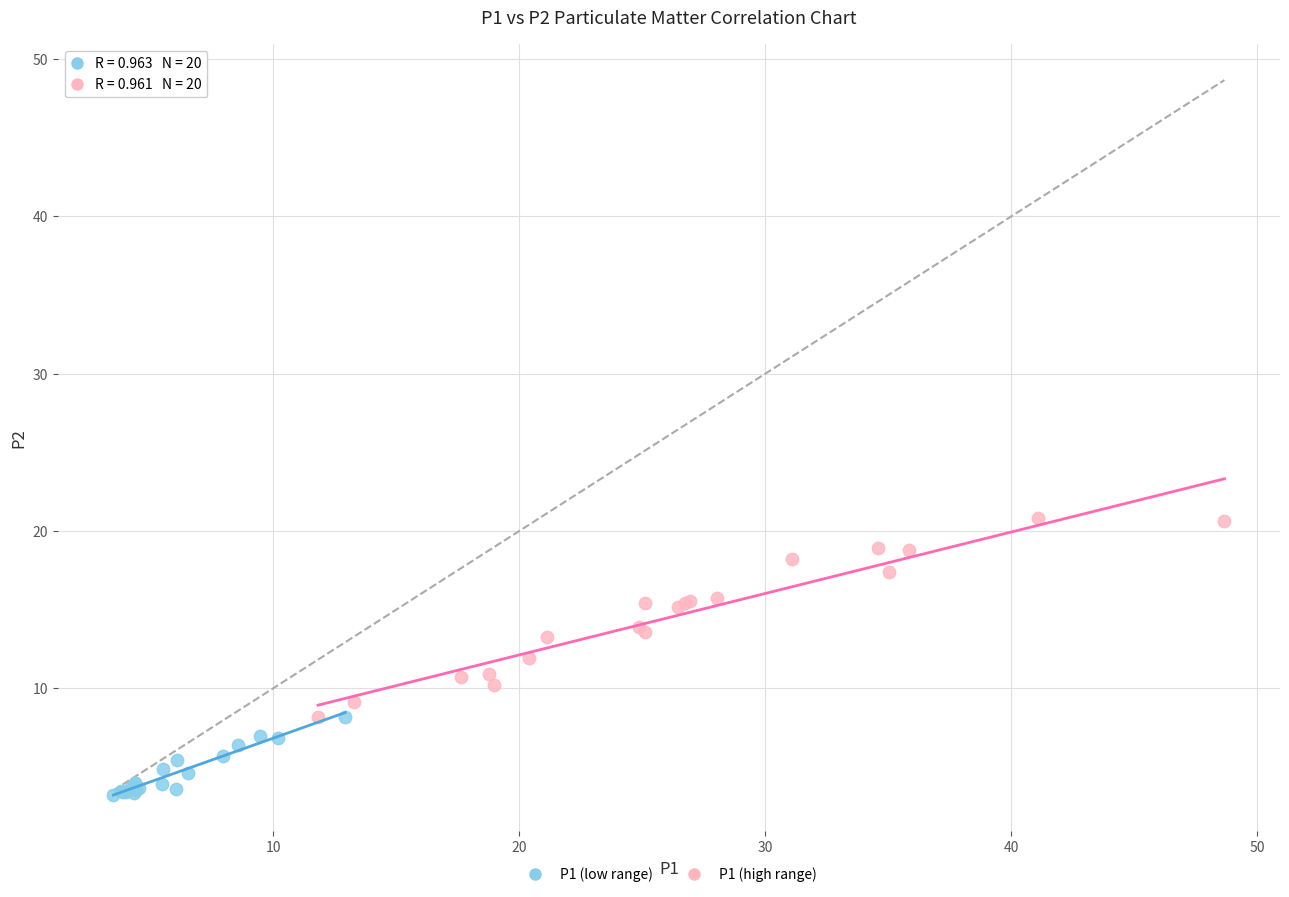

Which series has the widest spread of Y values?

P1 (high range)